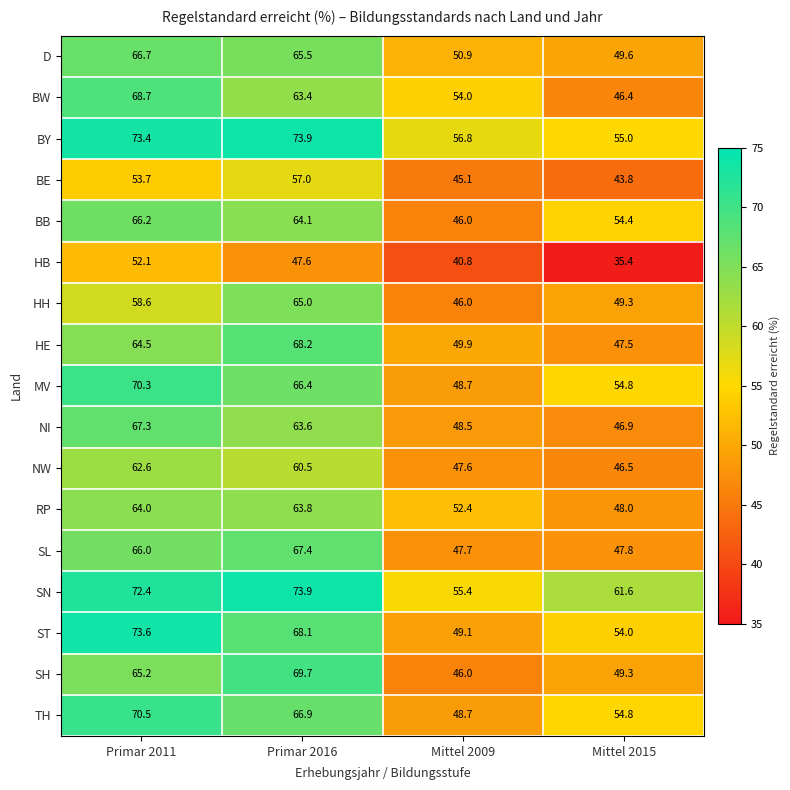

What is the average value of the BE series?

49.9